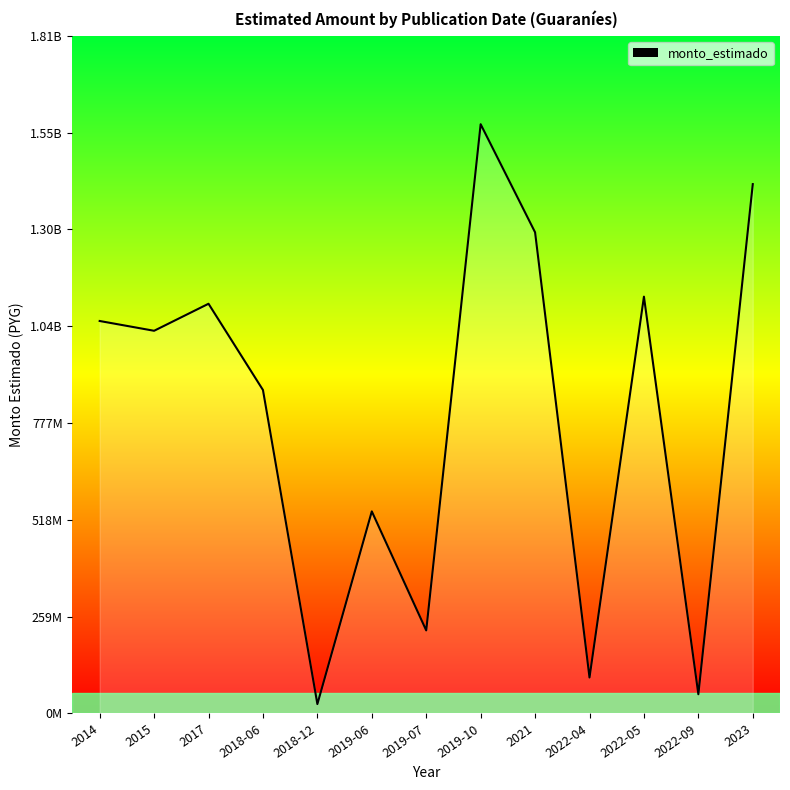

Does the chart display data point markers on the line(s)?

No